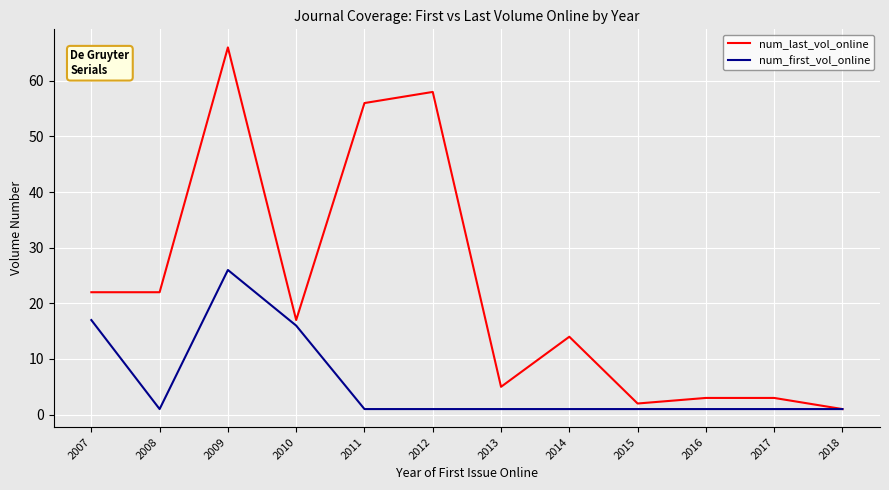

Rank the series at 2007 from lowest to highest value.

num_first_vol_online, num_last_vol_online